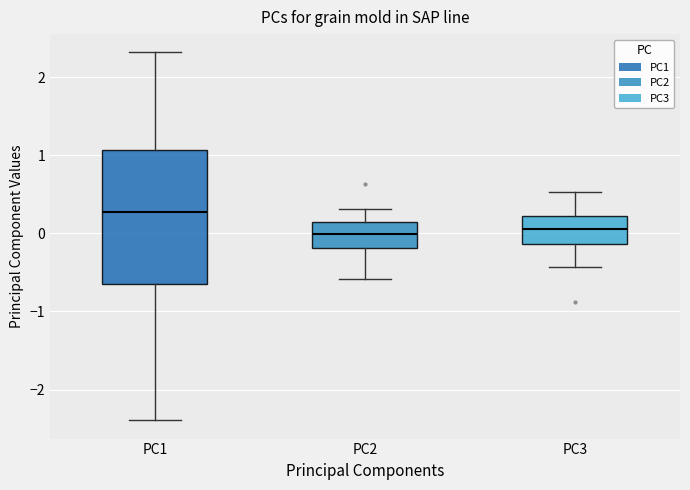

Reading left to right, transcribe this box plot: for each box, give where its median line is, the range the box spans, and where its two whiskers end, as read against the y-axis. The values are not printed on the chart, so give them approximately, as read against the axis.

PC1: median 0.3, box -0.7 to 1.1, whiskers -2.4 to 2.3
PC2: median 0.0, box -0.2 to 0.1, whiskers -0.6 to 0.3
PC3: median 0.1, box -0.1 to 0.2, whiskers -0.4 to 0.5